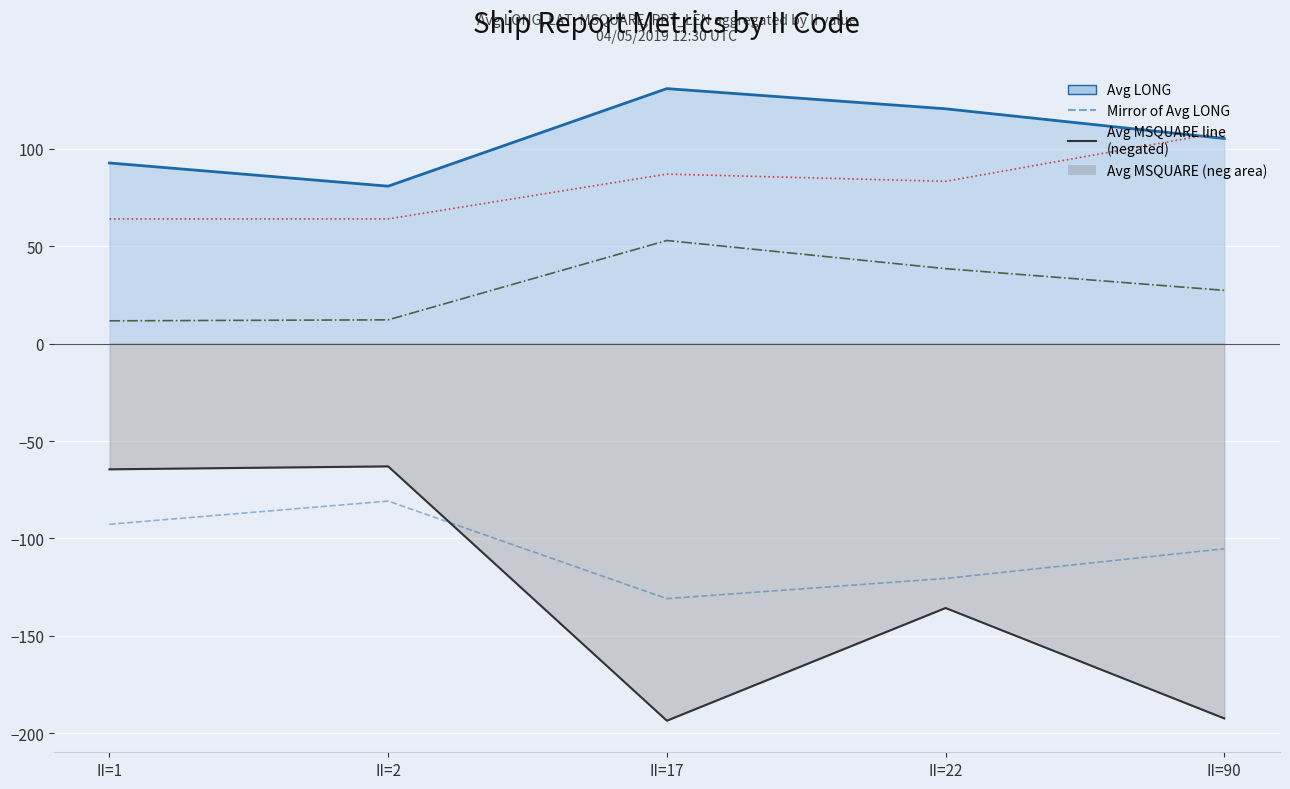

What is the difference between the highest and lowest values at II=17?

324.4